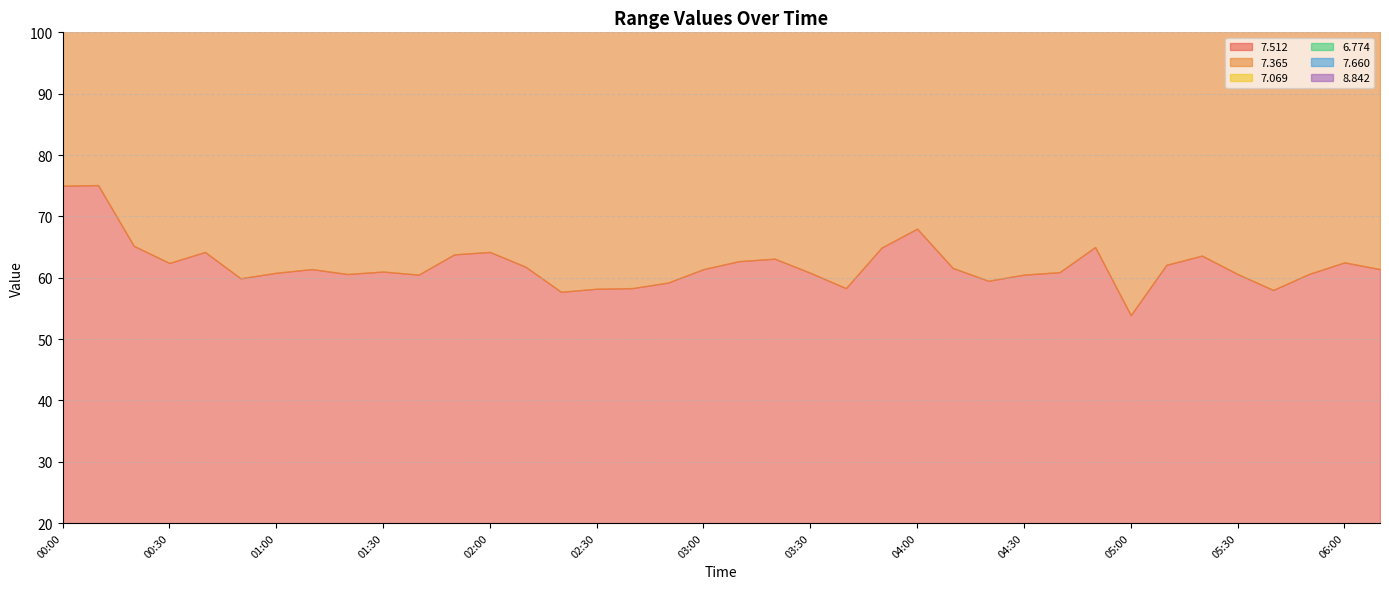

How many lines are shown in the chart?

6